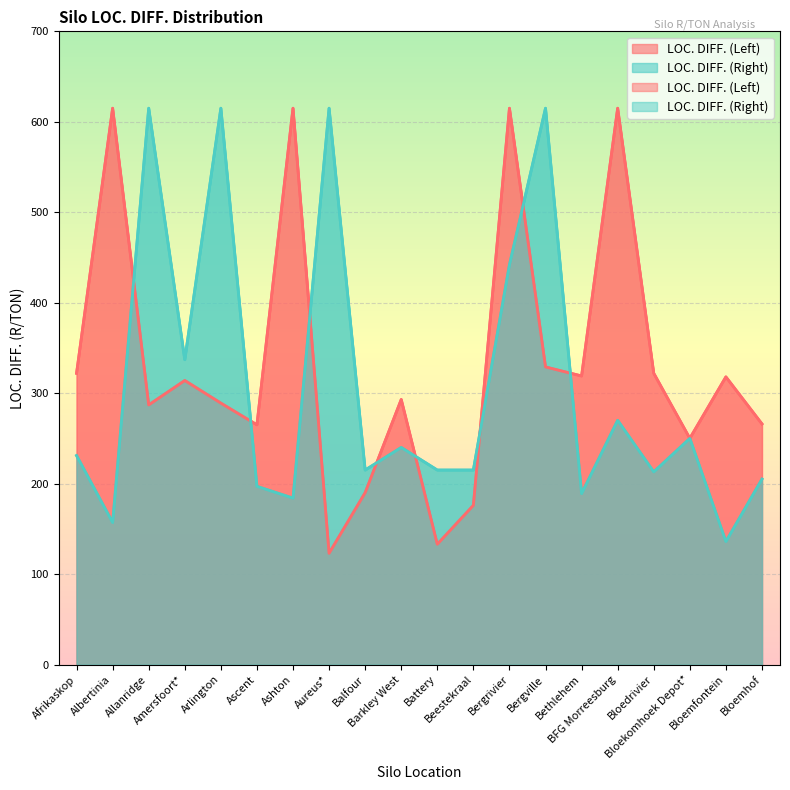

True or false: LOC. DIFF. (Left) and LOC. DIFF. (Right) cross at least once.

True